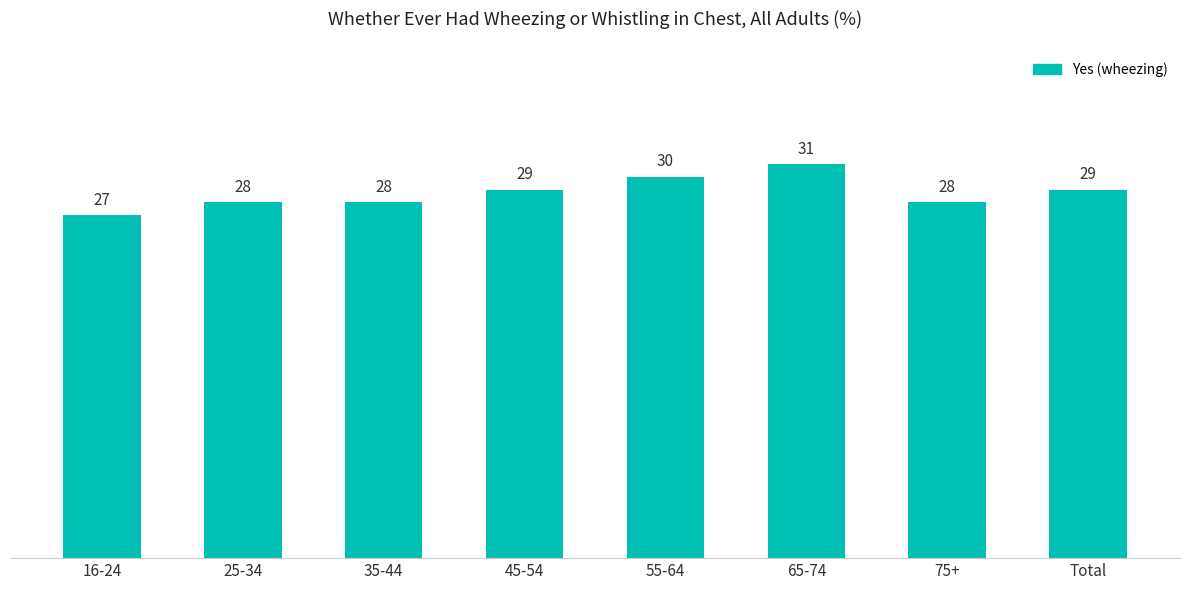

How many values are between 28 and 30?

6